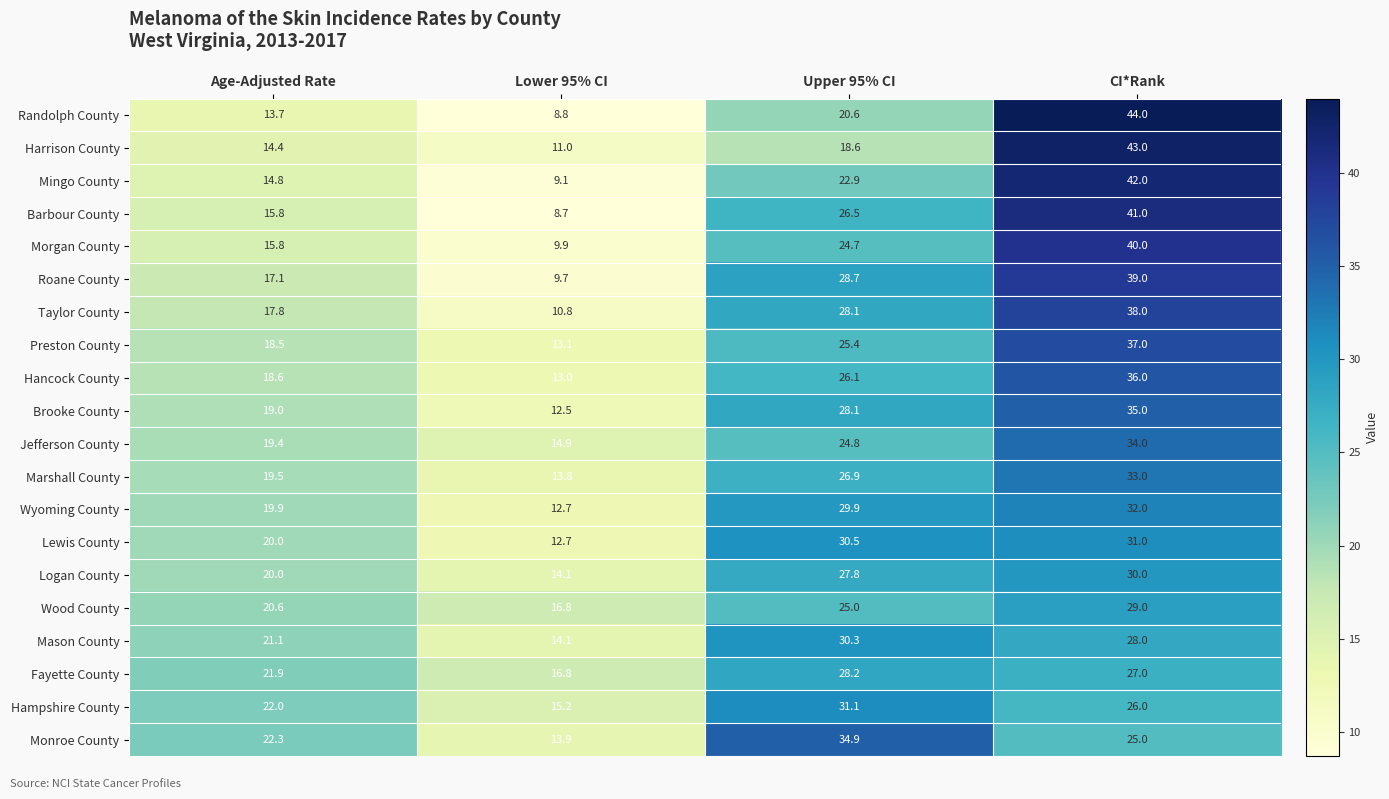

Which series has the widest spread of values?

Randolph County